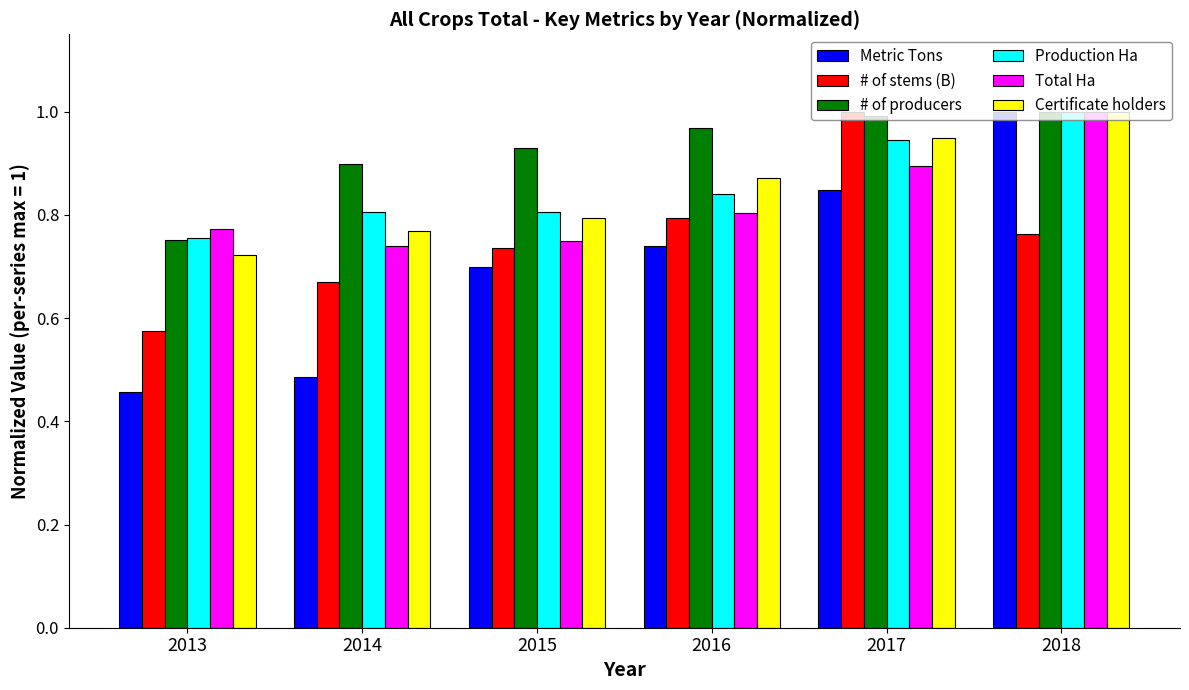

How many bars are there in each group?

6